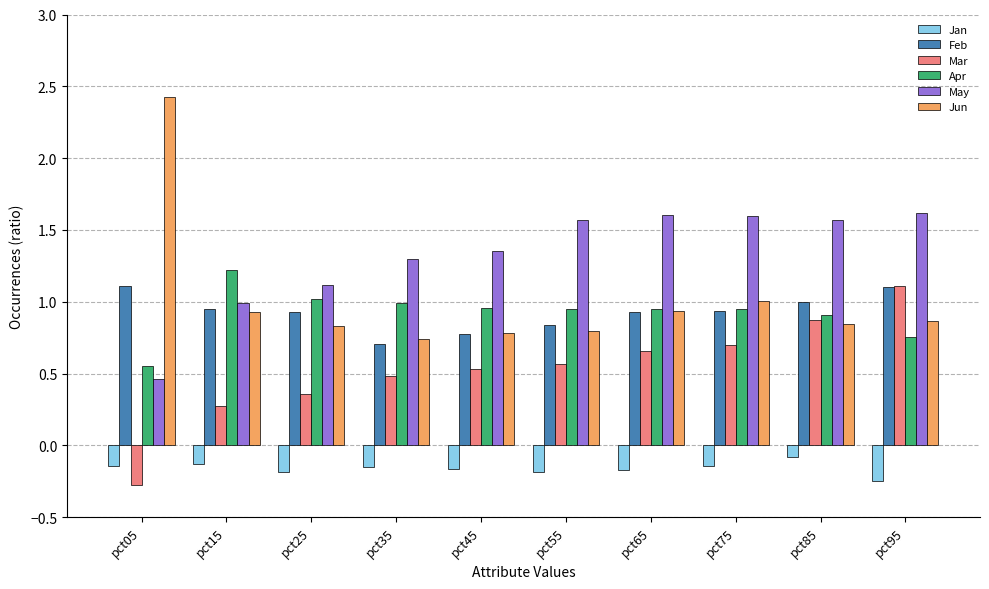

Which series has the largest range (max minus min)?

Jun